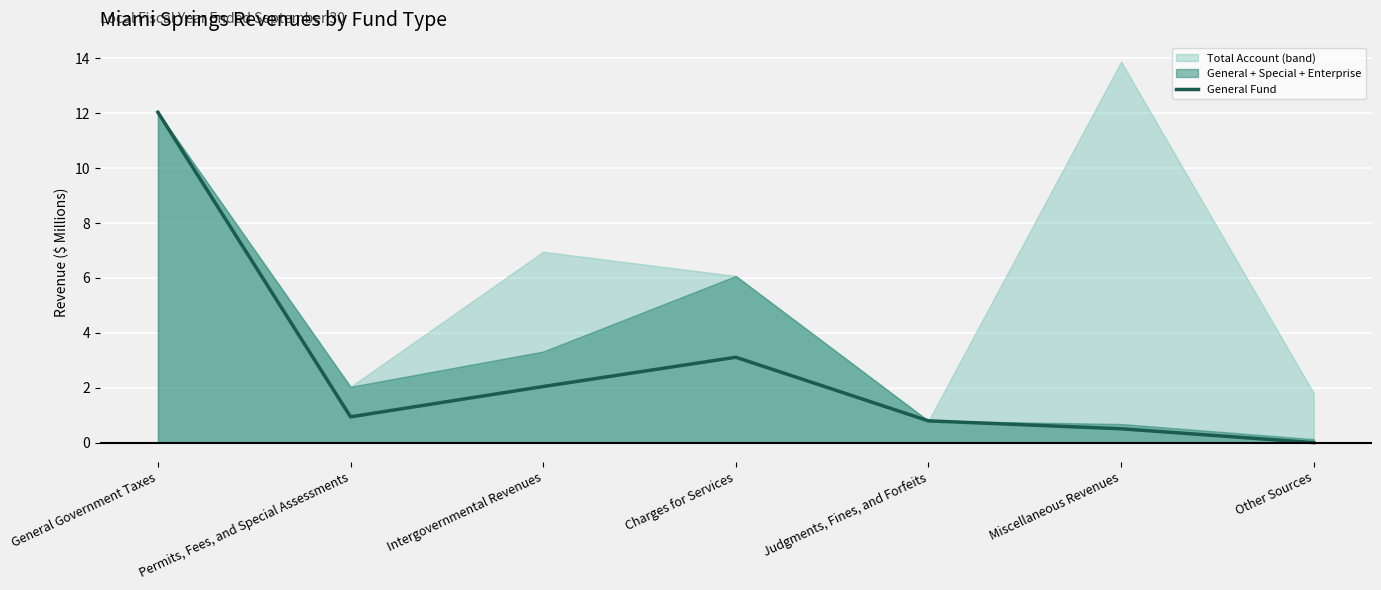

Does the chart display data point markers on the line(s)?

No